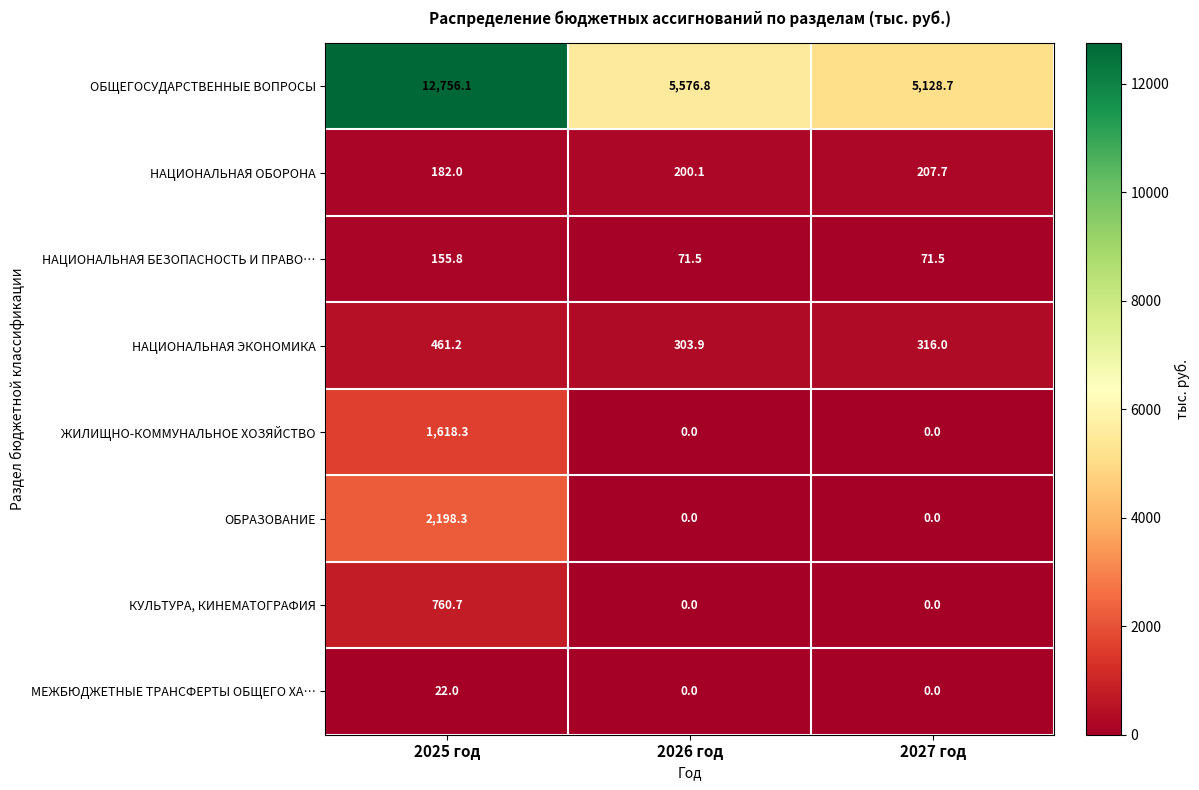

Reading right to left, transcribe all the data shown in this chart.

ОБЩЕГОСУДАРСТВЕННЫЕ ВОПРОСЫ: 5128.7	5576.8	12756.1
НАЦИОНАЛЬНАЯ ОБОРОНА: 207.7	200.1	182.0
НАЦИОНАЛЬНАЯ БЕЗОПАСНОСТЬ И ПРАВО…: 71.5	71.5	155.8
НАЦИОНАЛЬНАЯ ЭКОНОМИКА: 316.0	303.9	461.2
ЖИЛИЩНО-КОММУНАЛЬНОЕ ХОЗЯЙСТВО: 0.0	0.0	1618.3
ОБРАЗОВАНИЕ: 0.0	0.0	2198.3
КУЛЬТУРА, КИНЕМАТОГРАФИЯ: 0.0	0.0	760.7
МЕЖБЮДЖЕТНЫЕ ТРАНСФЕРТЫ ОБЩЕГО ХА…: 0.0	0.0	22.0